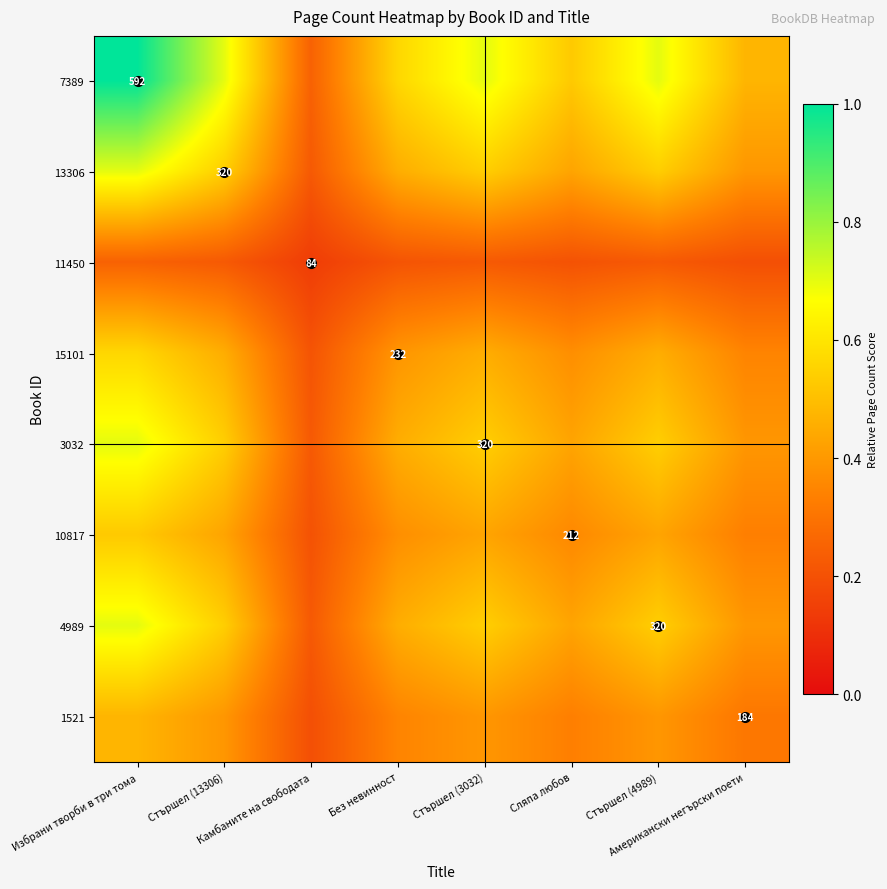

At which category does the chart reach its minimum across all series?

Камбаните на свободата